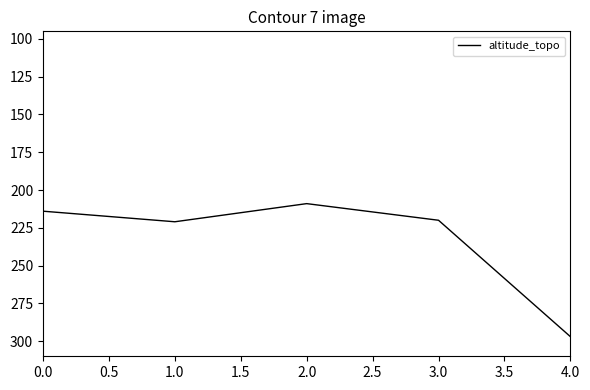

How many series are shown in this chart?

1